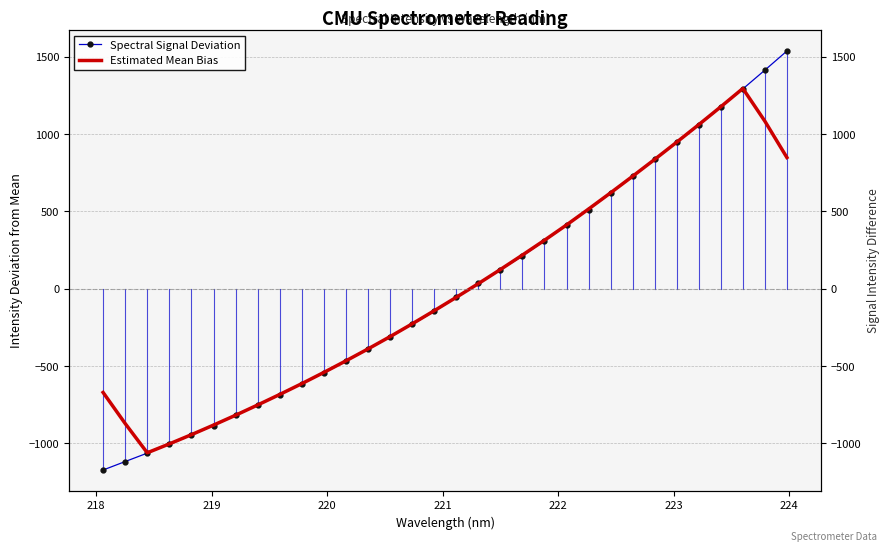

How many data points in Spectral Signal Deviation are above -56?

15